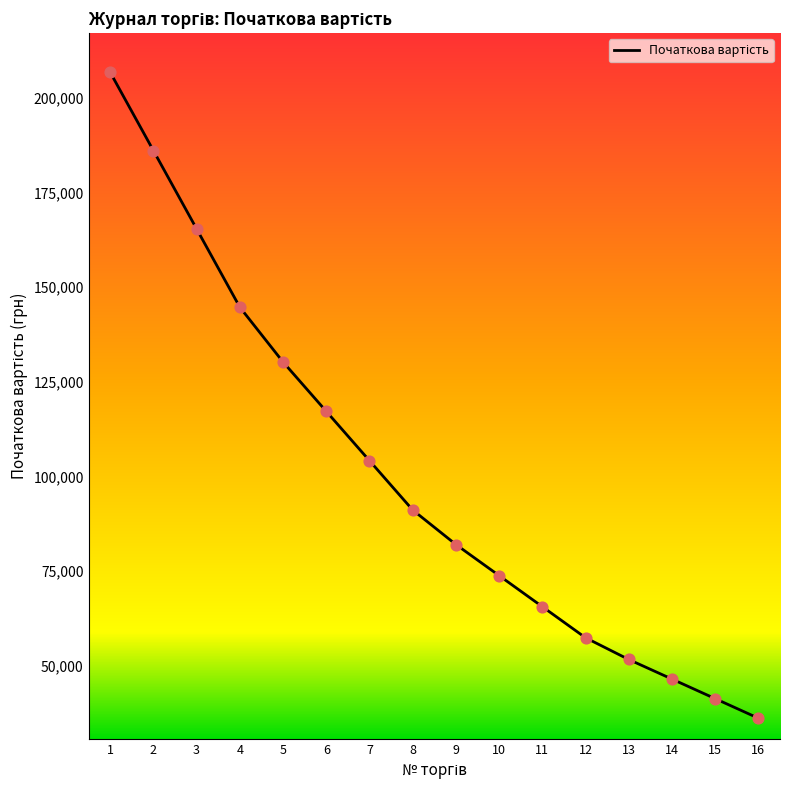

What is the change in value from 11 to 14?

-19119.2